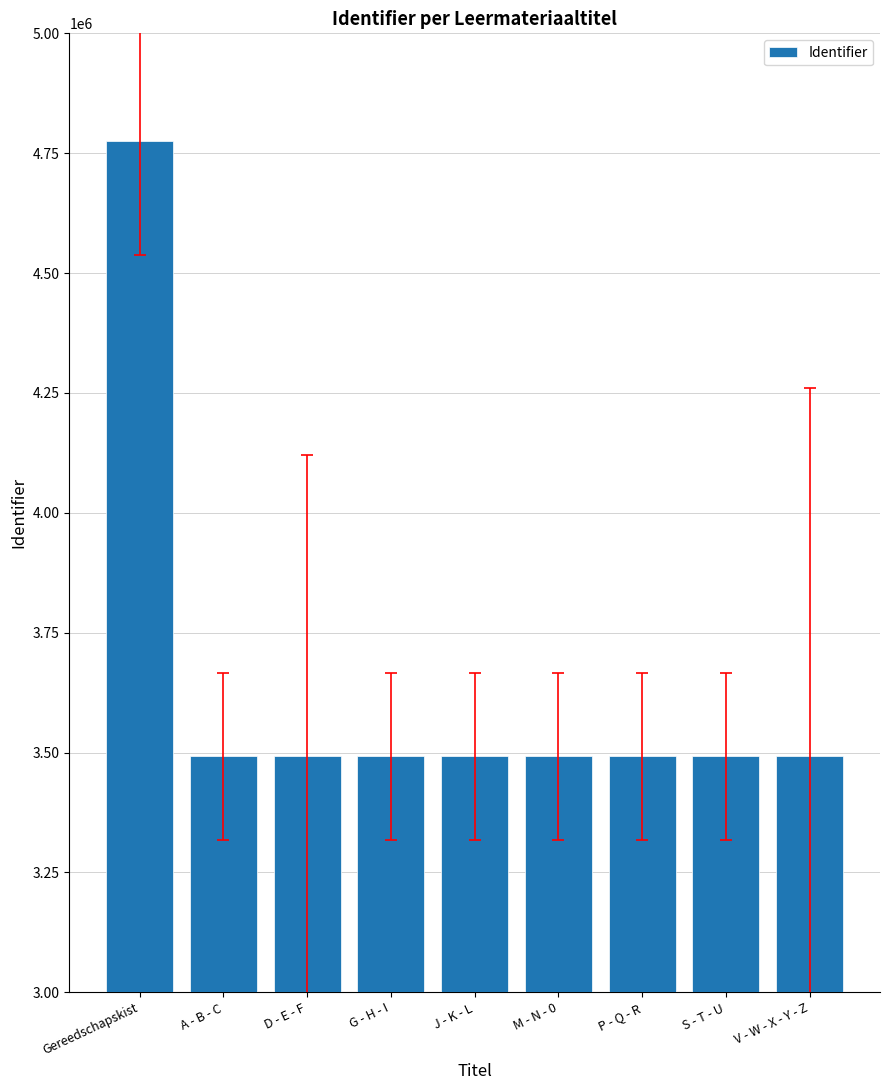

Approximately how many times larger is the value at D - E - F compared to J - K - L?

1.0